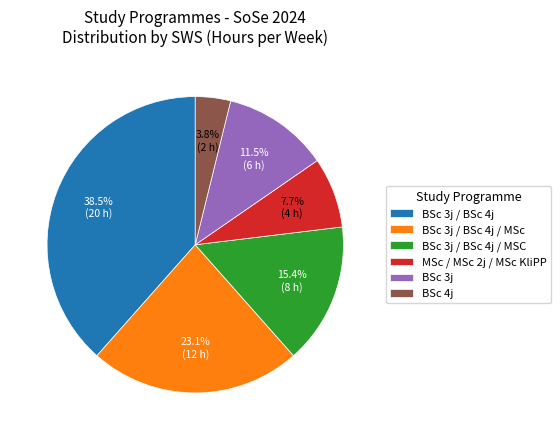

What percentage is NOT represented by MSc / MSc 2j / MSc KliPP?

92.3%